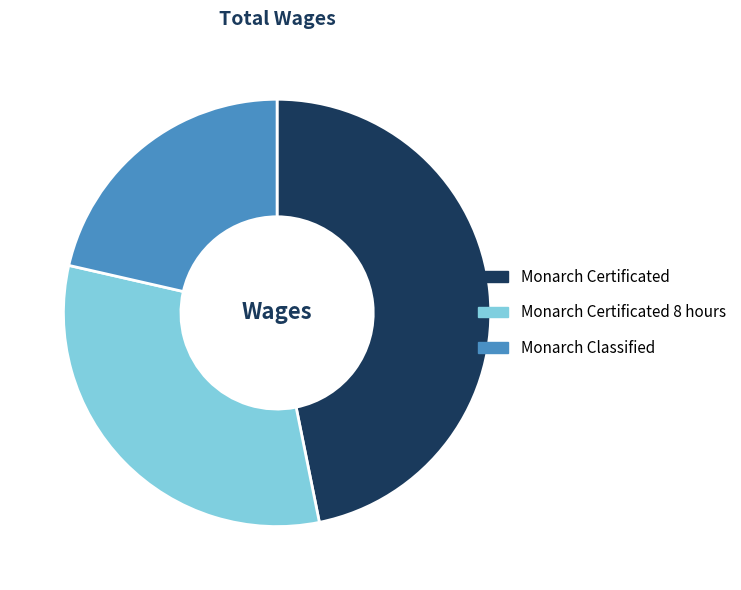

Is the sum of Monarch Certificated and Monarch Classified greater than half?

Yes